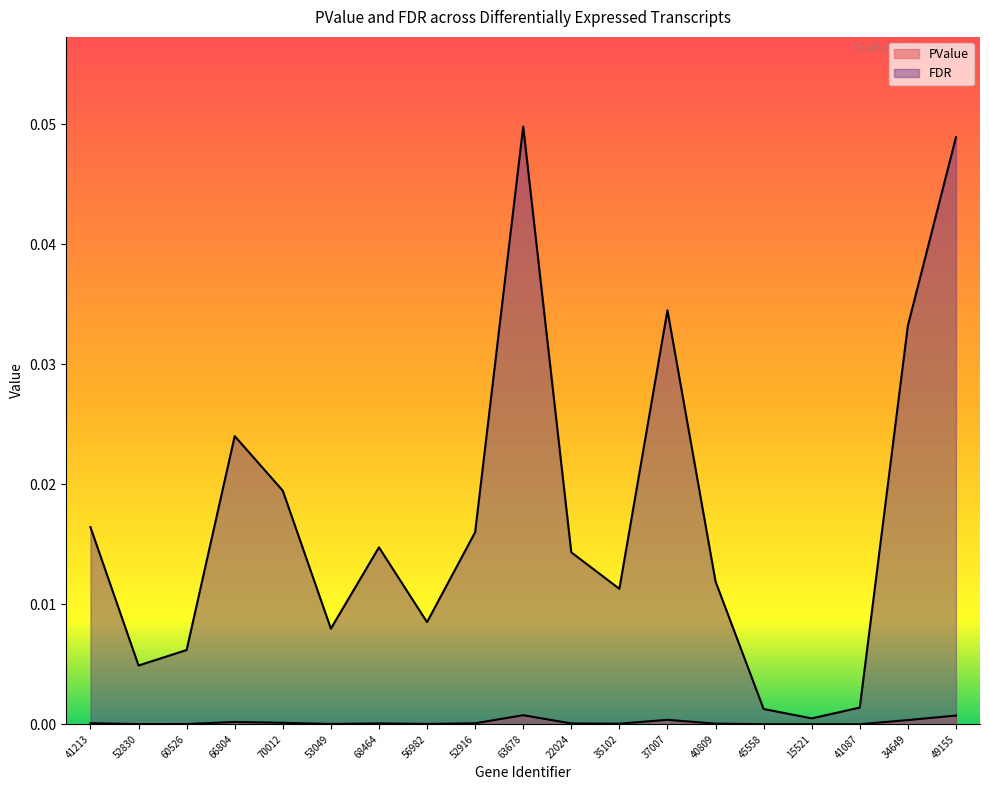

Where is the first local maximum for PValue?

66804